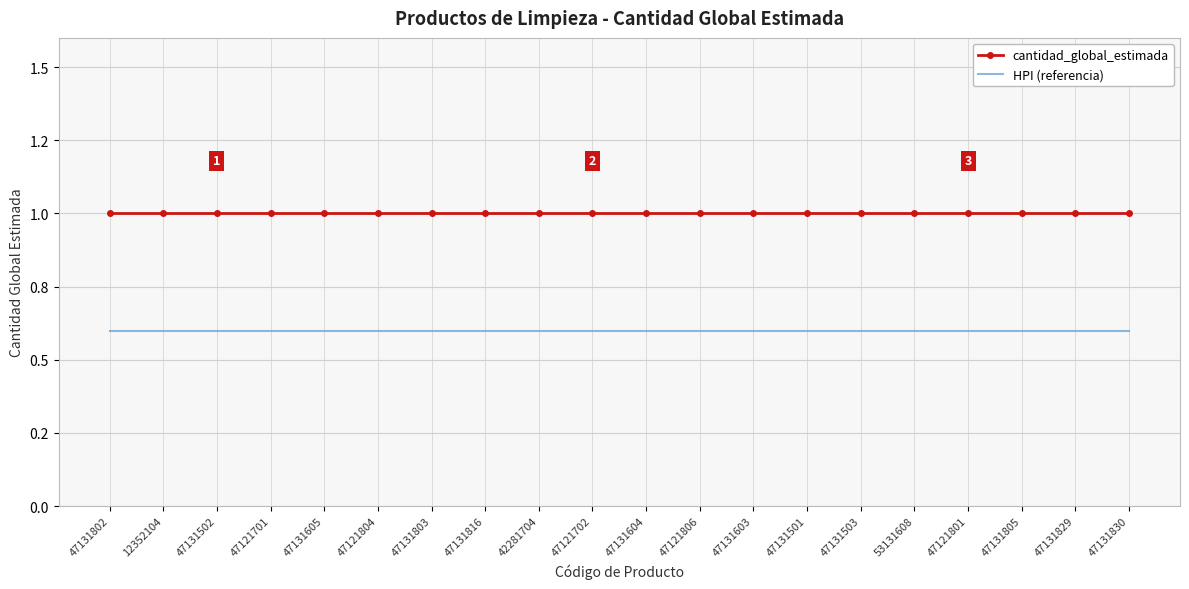

What is the minimum value shown in the chart?

0.6